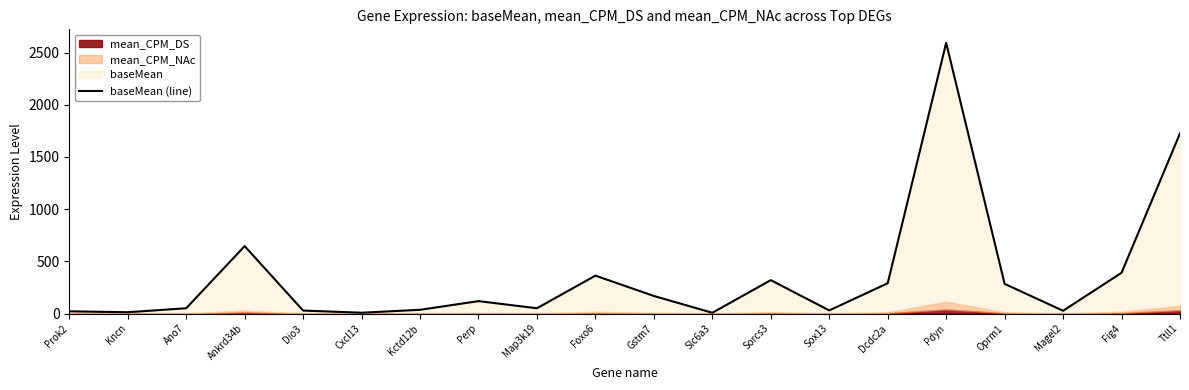

How many points are lower than both their immediate neighbors (excluding endpoints)?

6